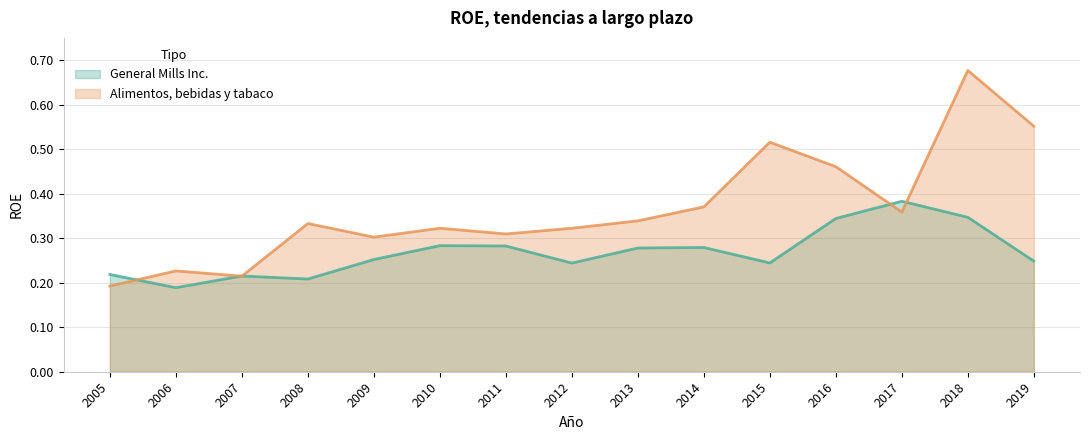

Which series has the largest total across all categories?

Alimentos, bebidas y tabaco